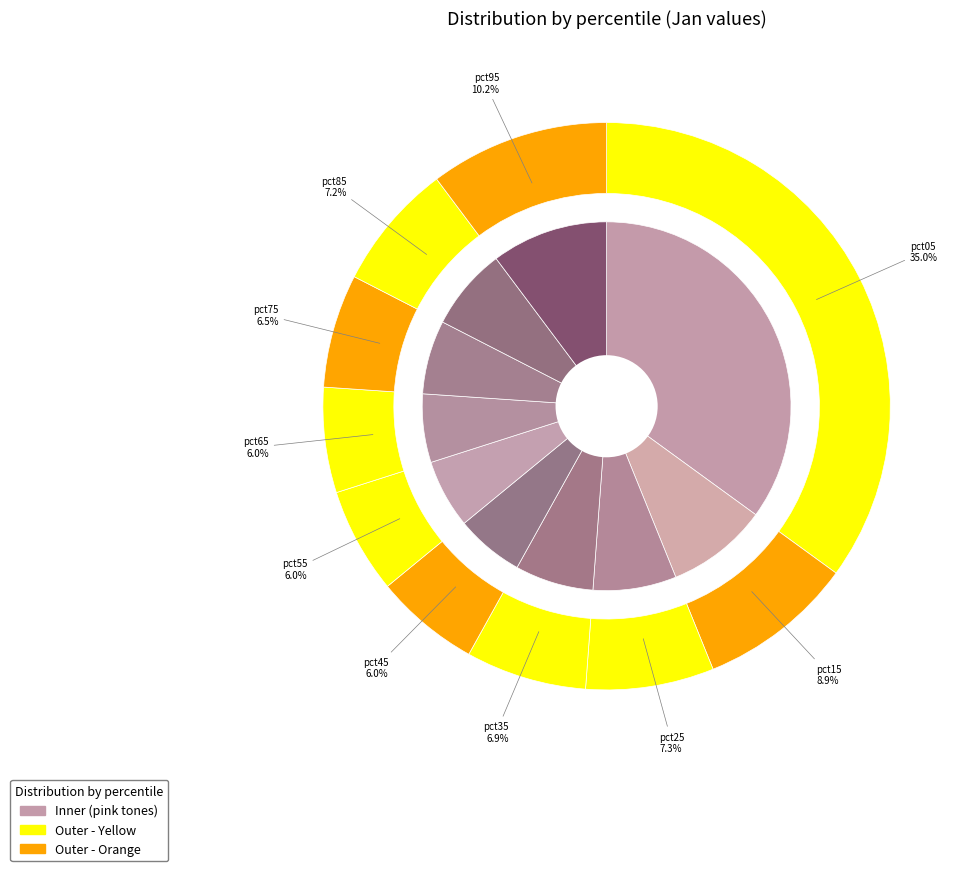

Does pct05 account for over 50% of the chart?

No